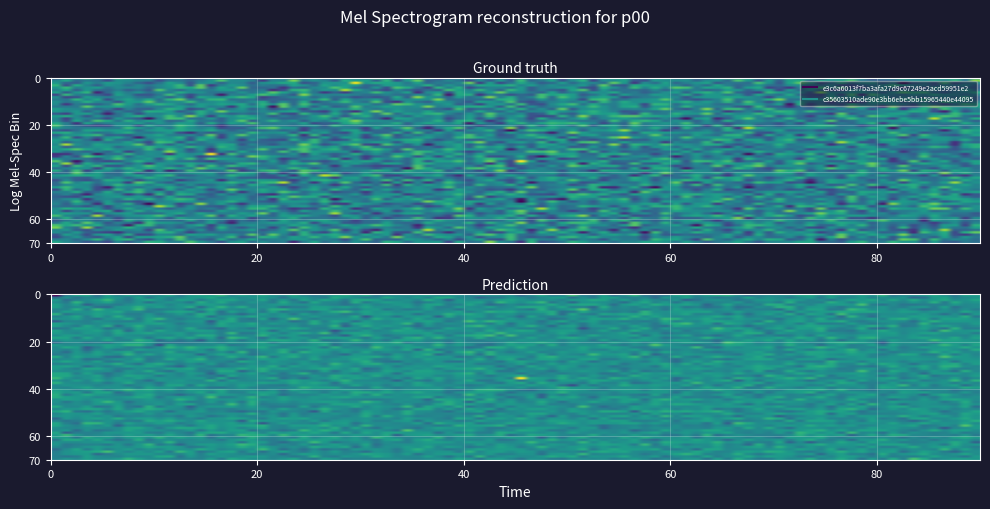

The value of c35603510ade90e3bb6ebe5bb15965440e44095 at io_index is 1. True or false?

False